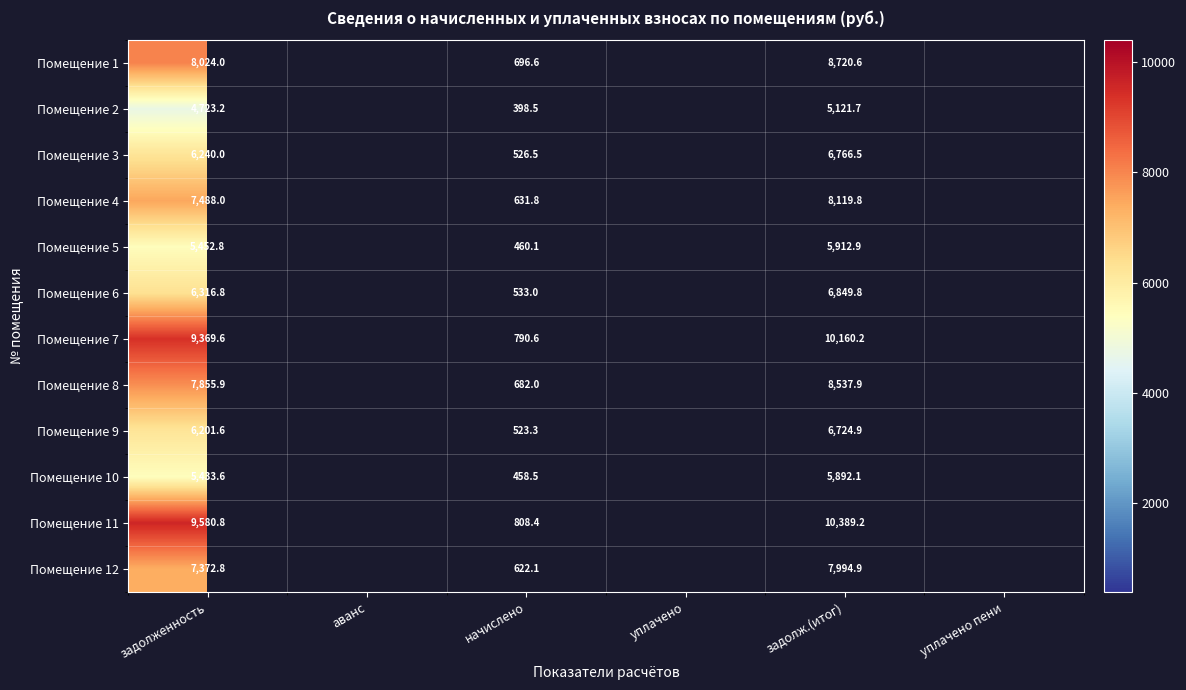

What is the sum of the Помещение 5 values at задолж.(итог) and задолженность?

11365.7